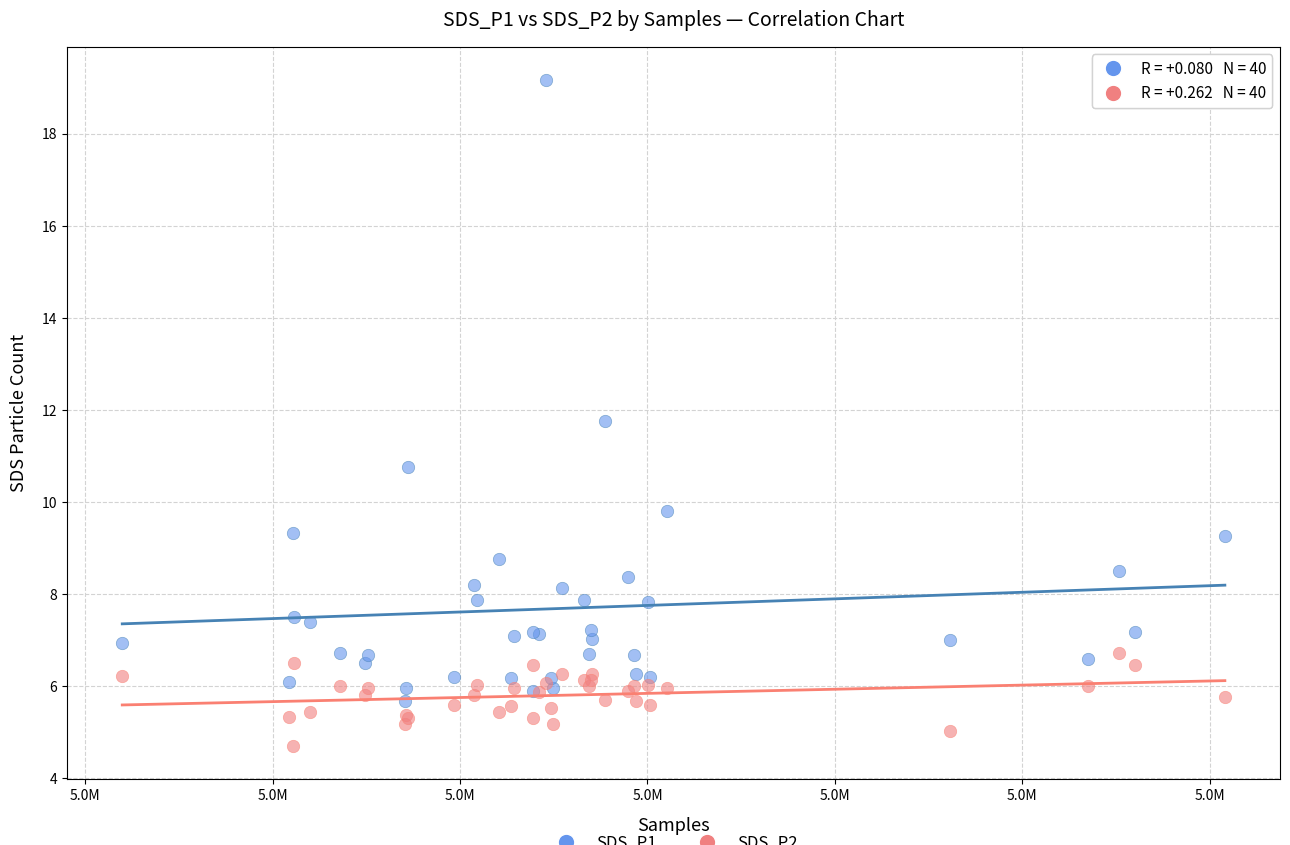

Across all series, what Y value is closest to 11?

10.8